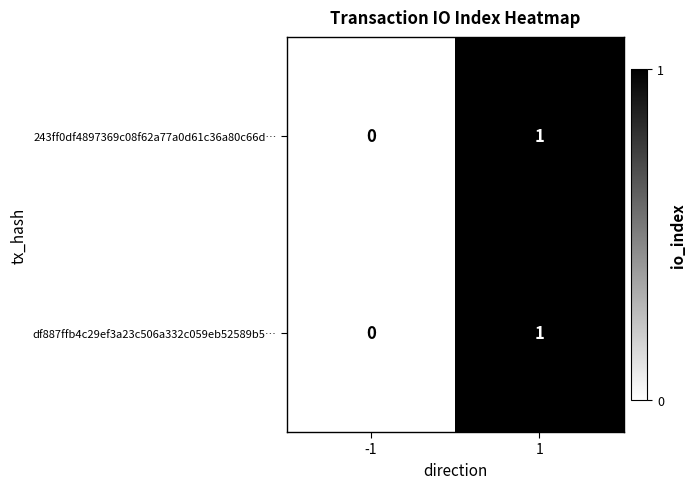

True or false: df887ffb4c29ef3a23c506a332c059eb52589b5… has a value of 1 at 1.

True